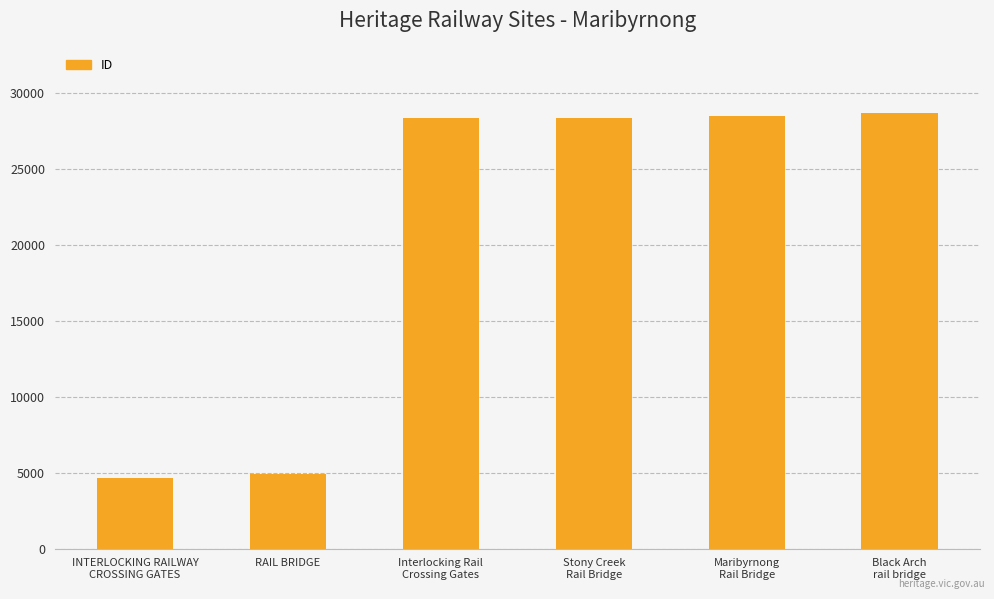

What is the difference between the second highest and minimum values?

23798